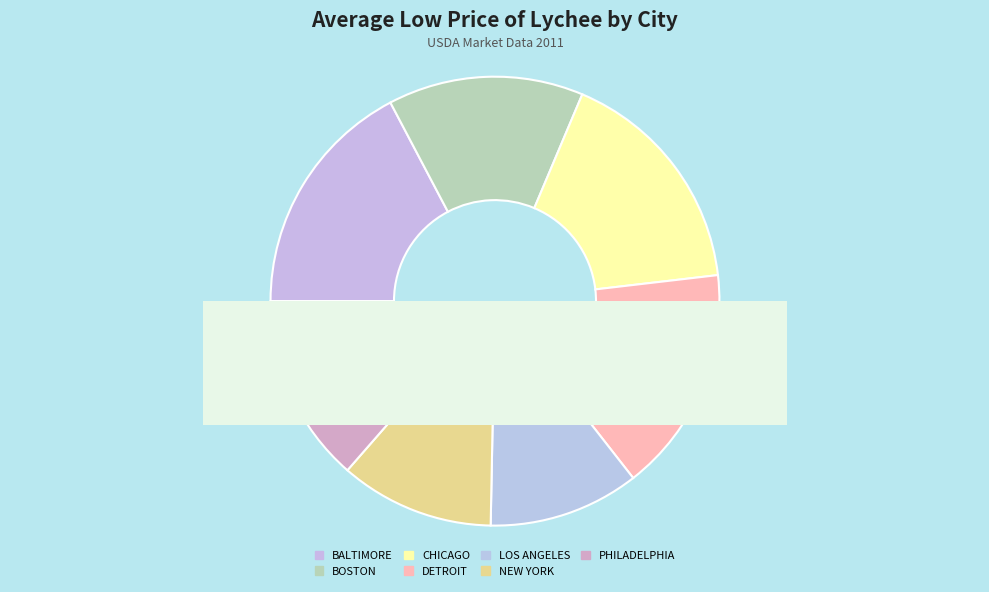

Is there any slice that represents more than half of the pie?

No